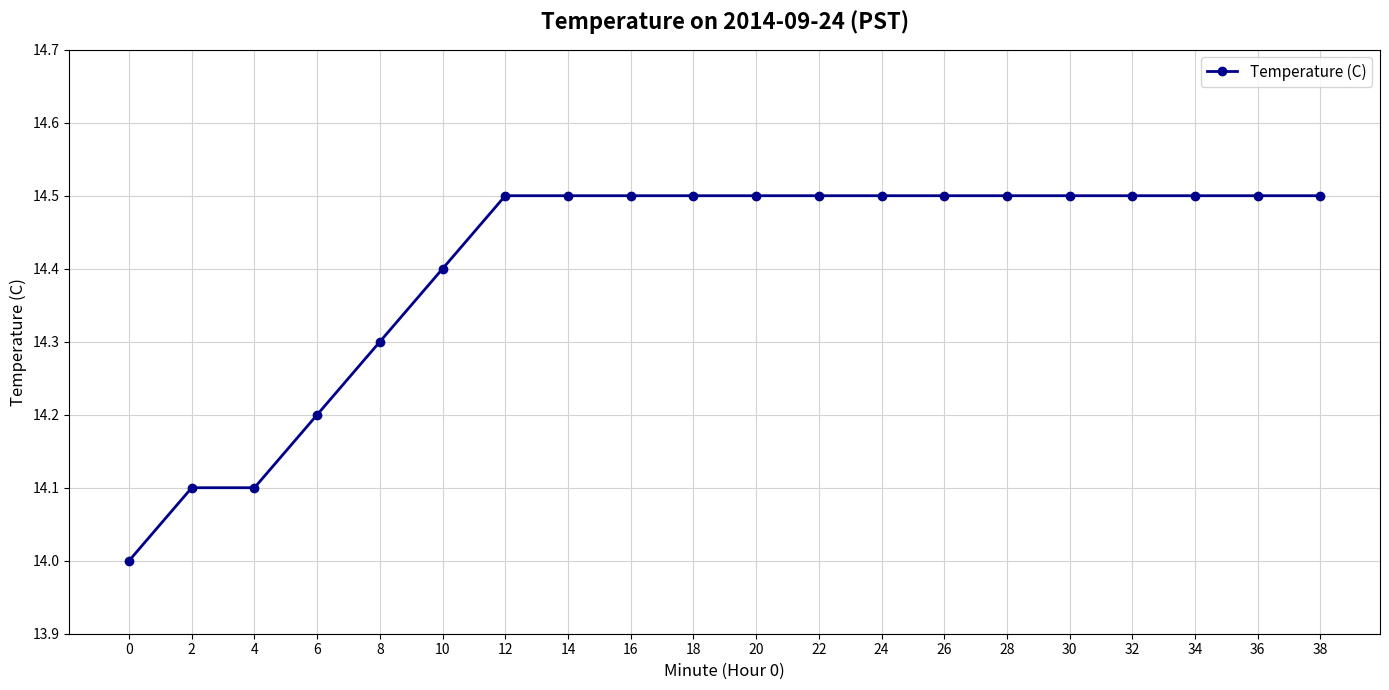

Is it true that the value at 10 is 14.4?

True